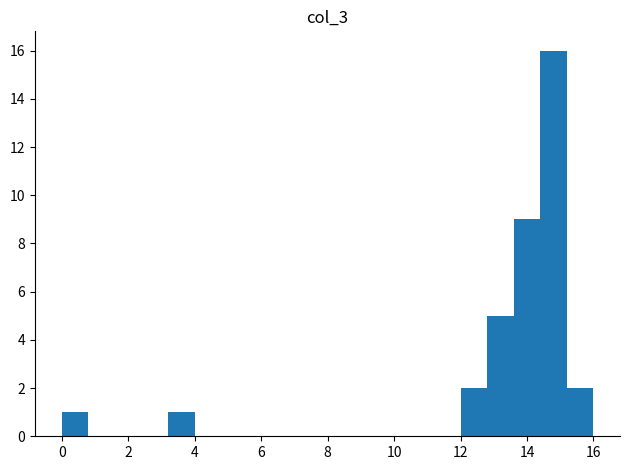

Which range on the x-axis has the tallest bar?

14.4 to 15.2